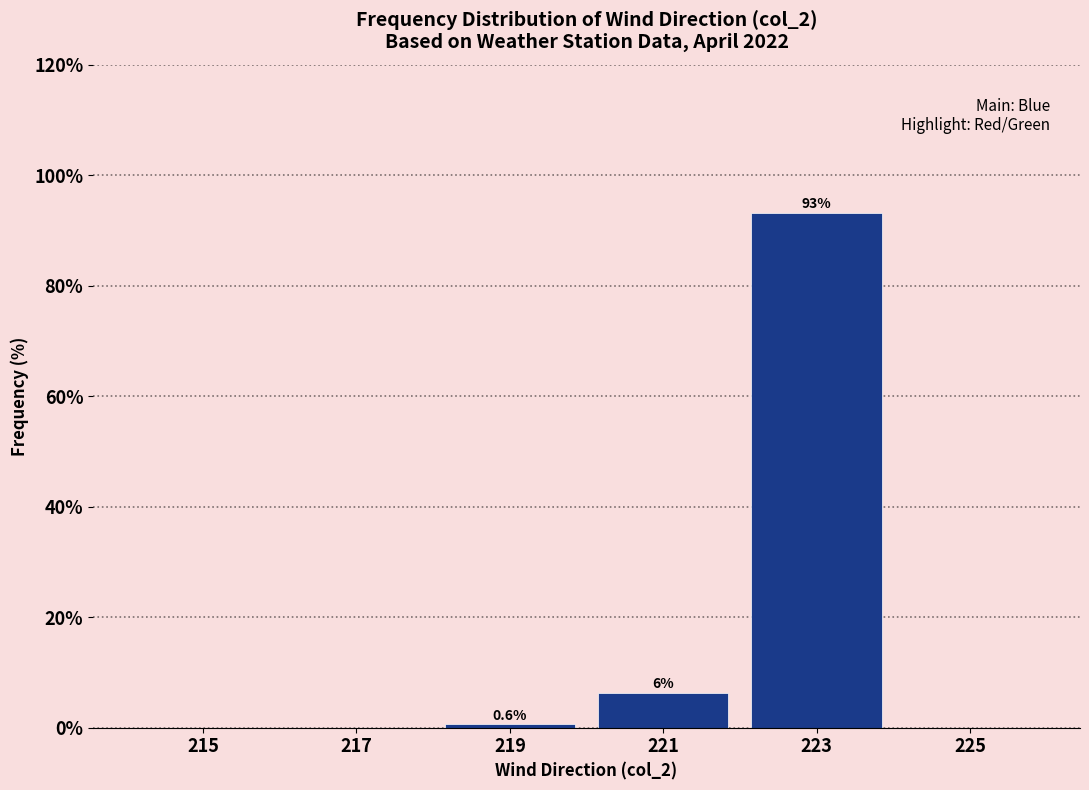

Over which range of the x-axis is the bar tallest?

222 to 224